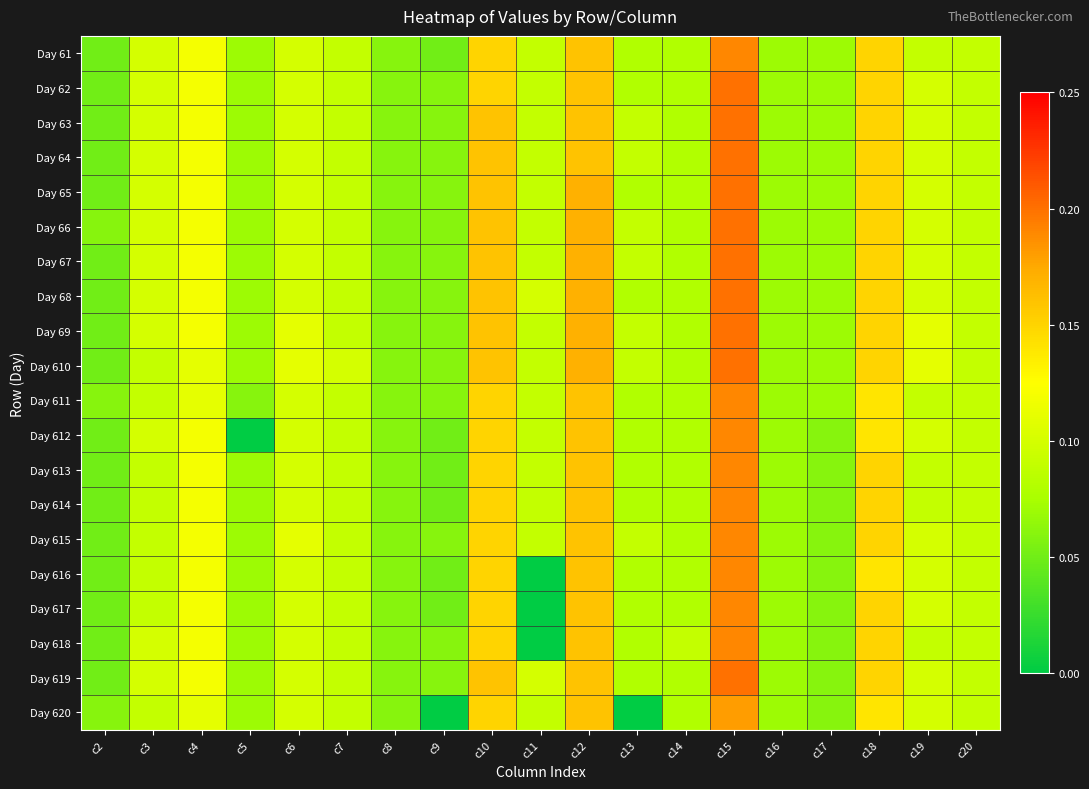

Which has a higher value, c18 or c9?

c18